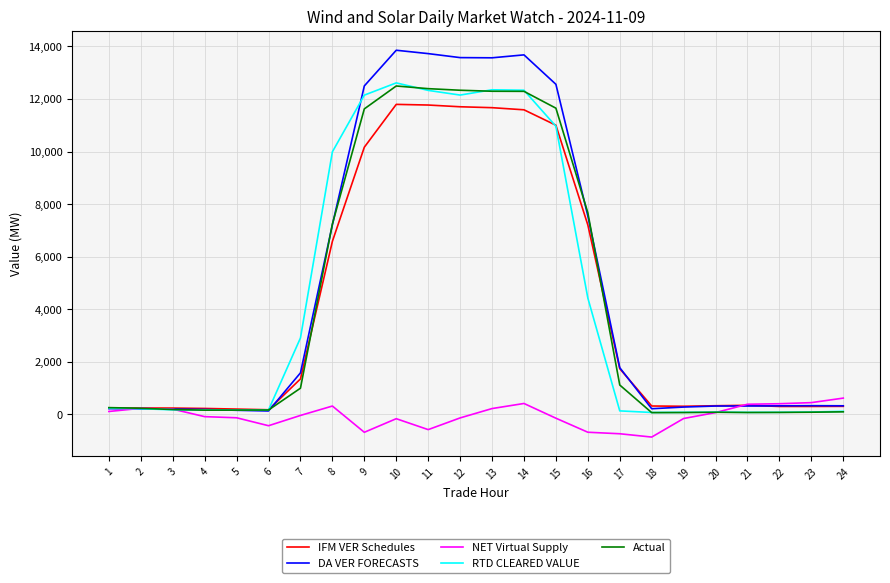

What is the maximum value for Actual?

12496.2